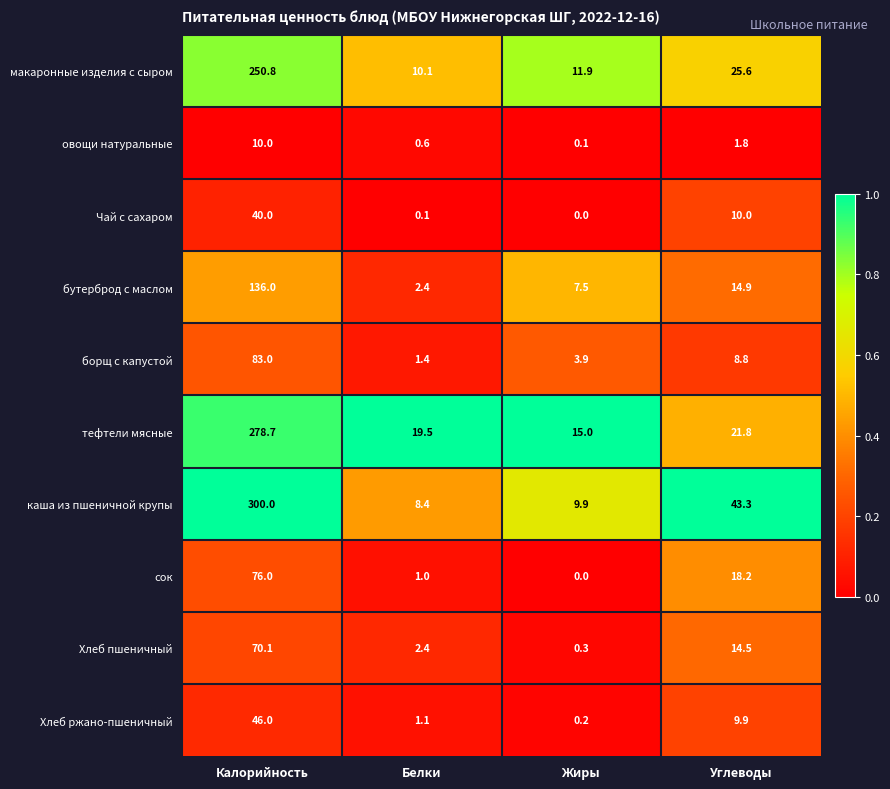

How many distinct data groups are displayed?

10